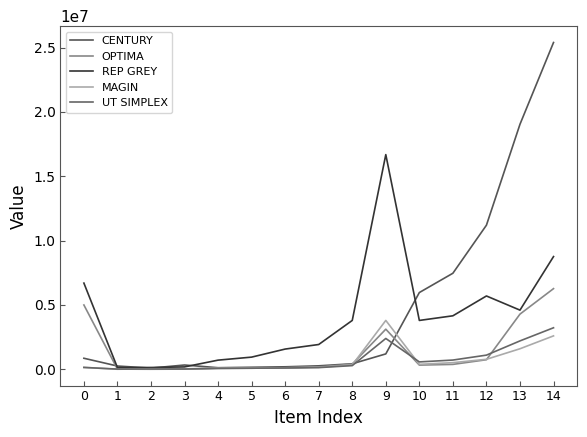

What is the approximate value of MAGIN at 3?

40000.0